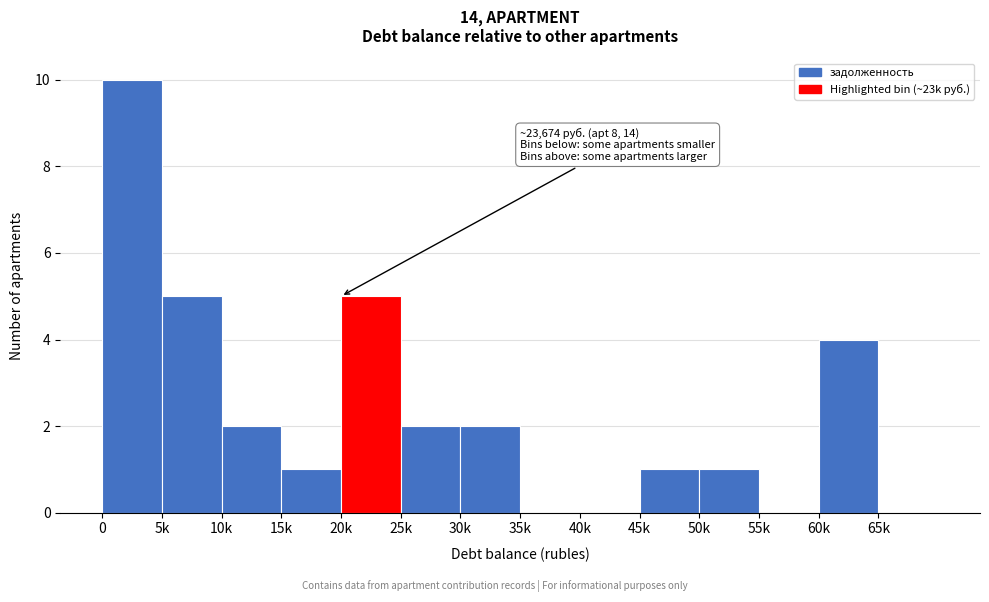

Reading left to right, list all the values displayed in this chart.

0=10	5k=5	10k=2	15k=1	20k=5	25k=2	30k=2	35k=0	40k=0	45k=1	50k=1	55k=0	60k=4	65k=0